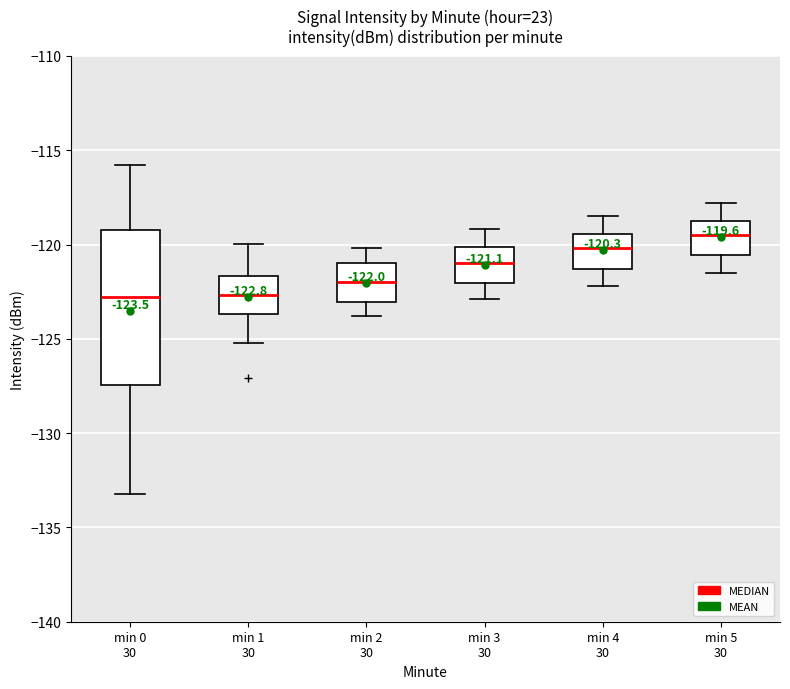

Which box is the tallest, from its lower edge to its upper edge?

min 0 30